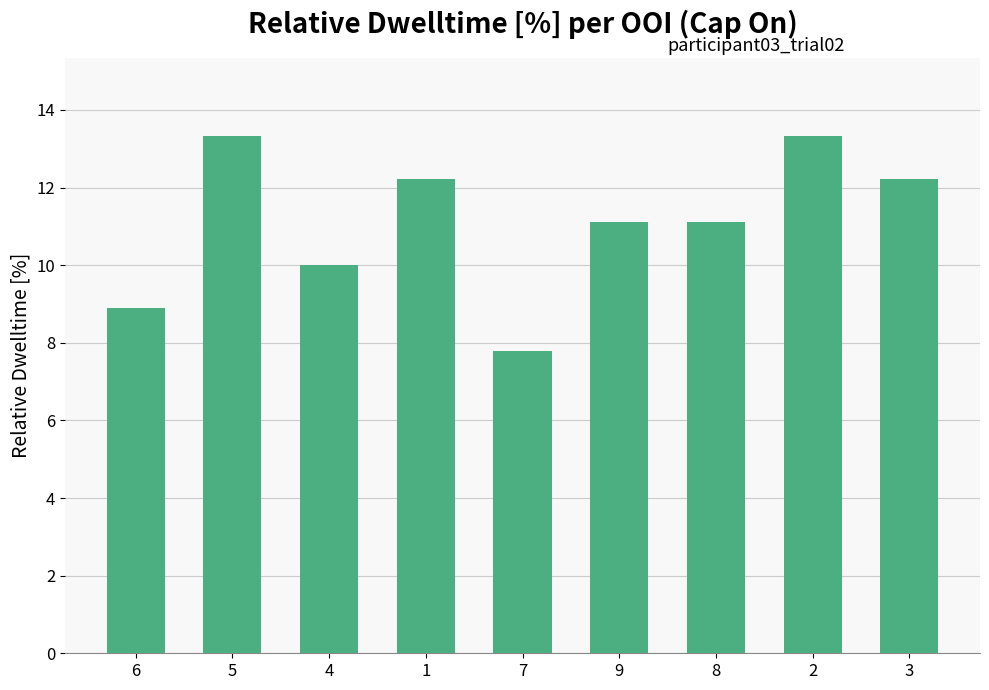

Does the chart contain stacked bars?

No